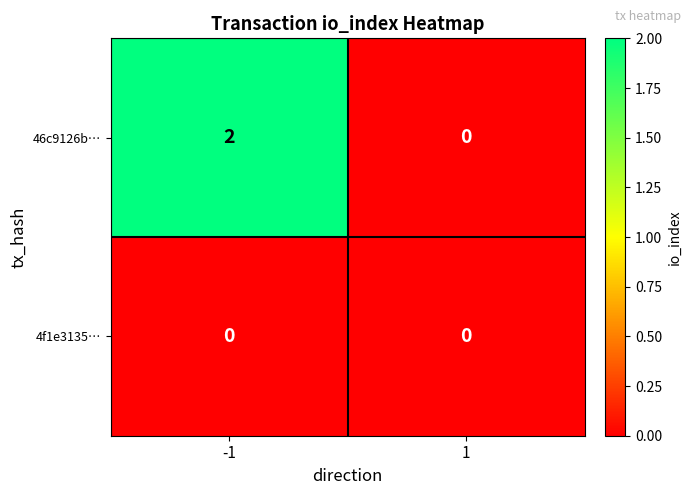

At which category is the sum across all series the highest?

-1